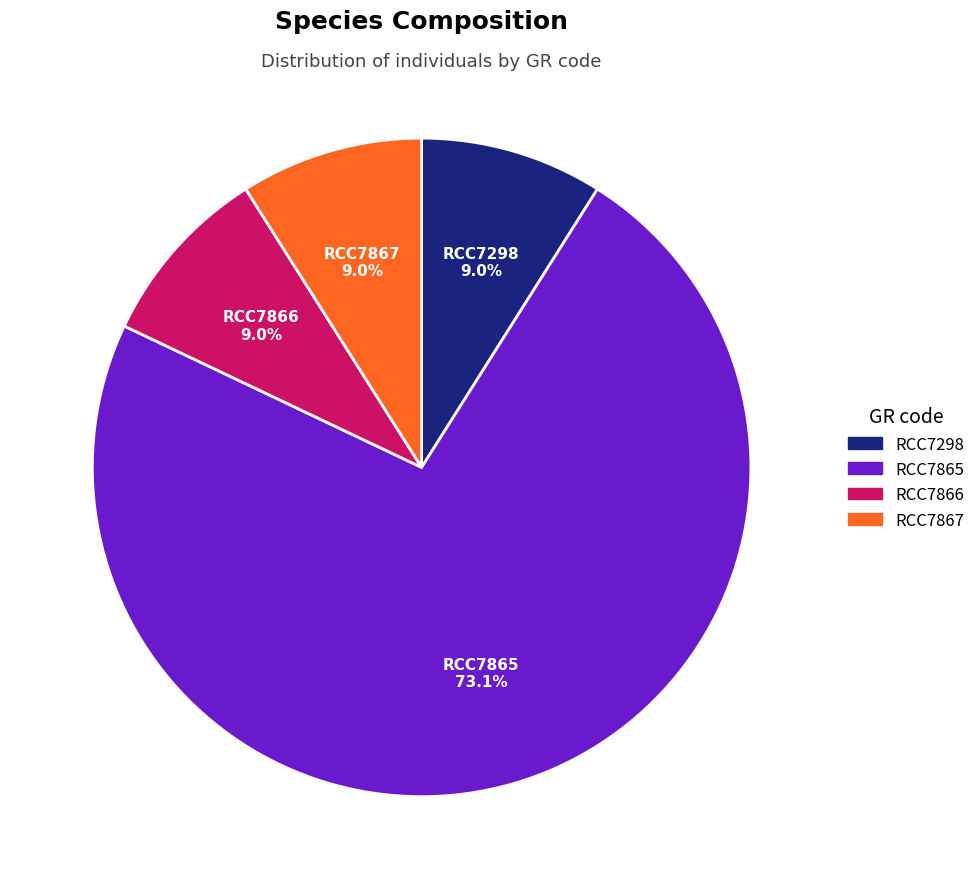

Is the sum of RCC7867 and RCC7298 greater than half?

No